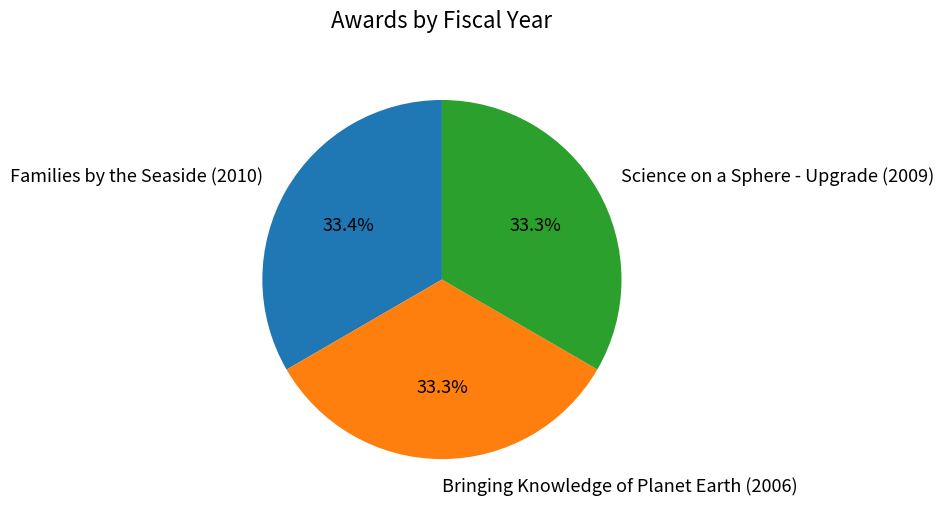

What portion of the pie excludes Bringing Knowledge of Planet Earth (2006)?

66.7%